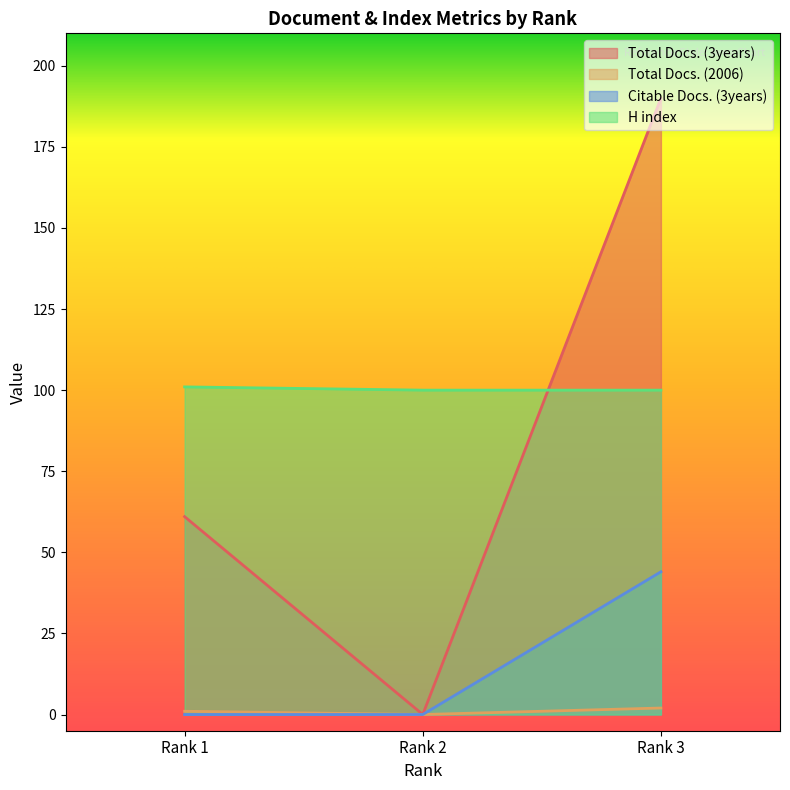

List the labels in order of Citable Docs. (3years) value, largest first.

Rank 3, Rank 1, Rank 2